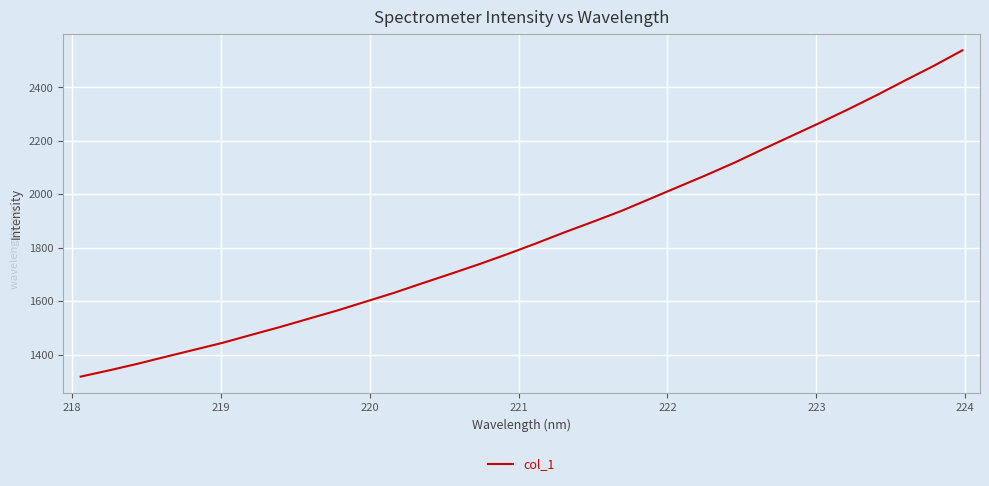

What is the greatest value displayed?

2538.8